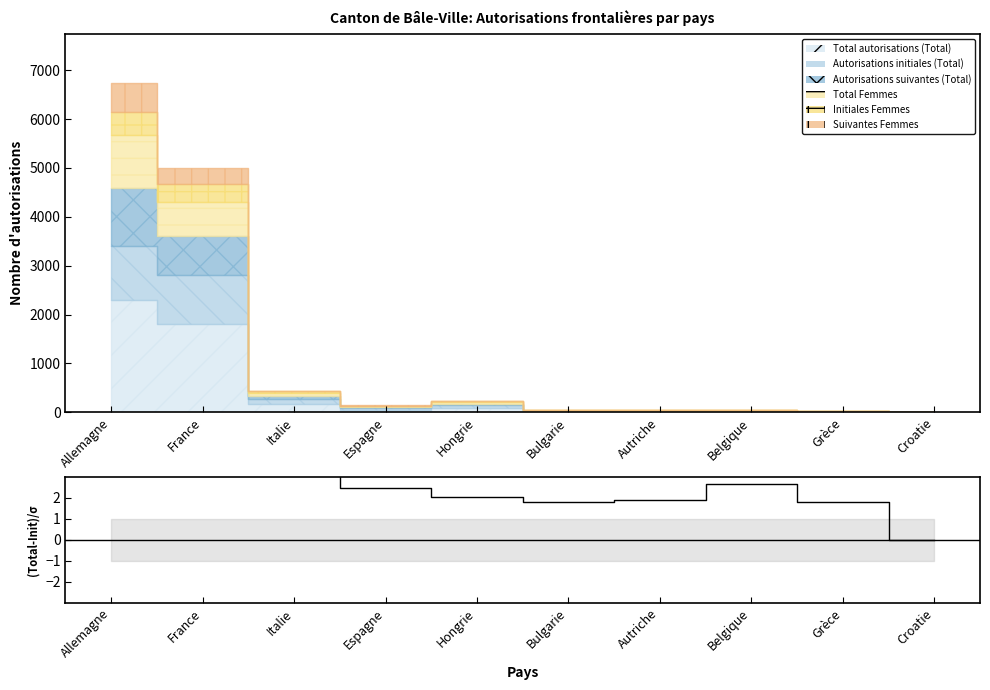

How many data points does each series have?

10